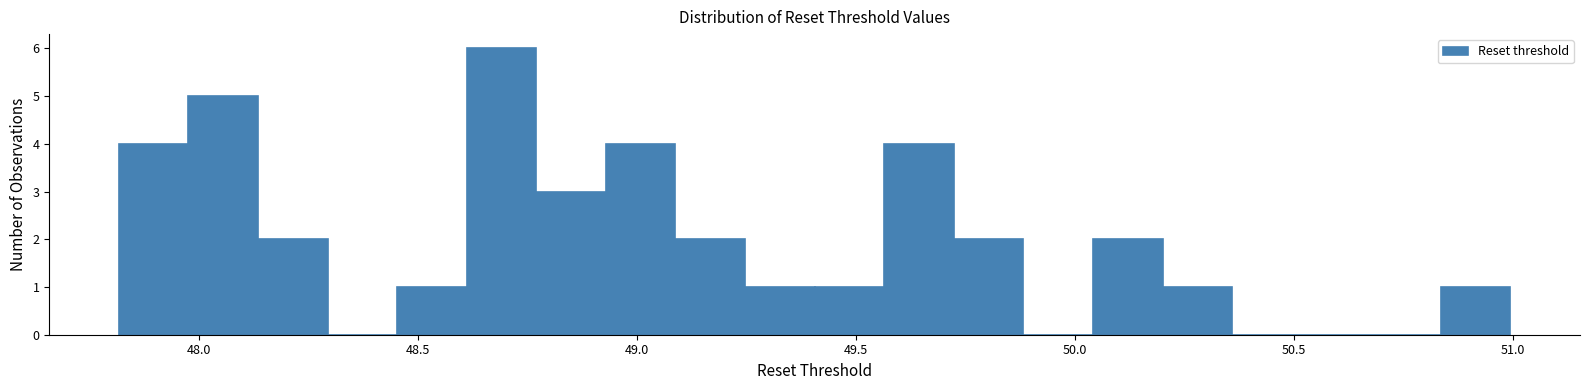

Read against the x-axis, roughly where is the centre of the tallest bar?

48.70